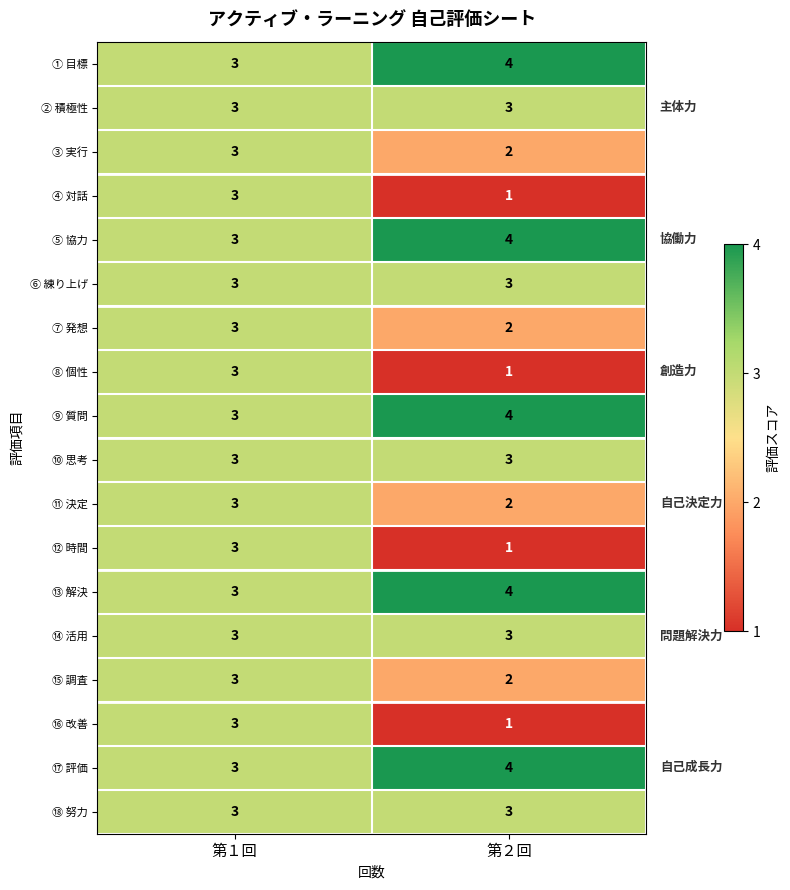

True or false: ⑤ 協力 has a value of 3 at 第１回.

True